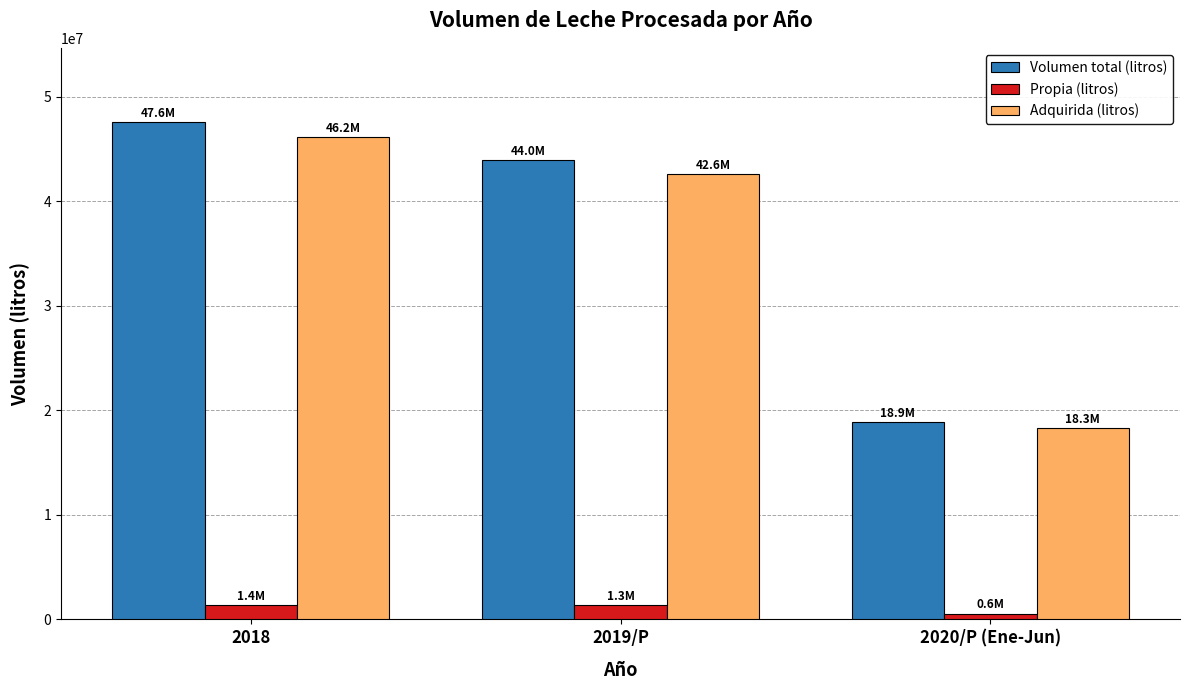

At how many categories does at least one series exceed 25416018?

2